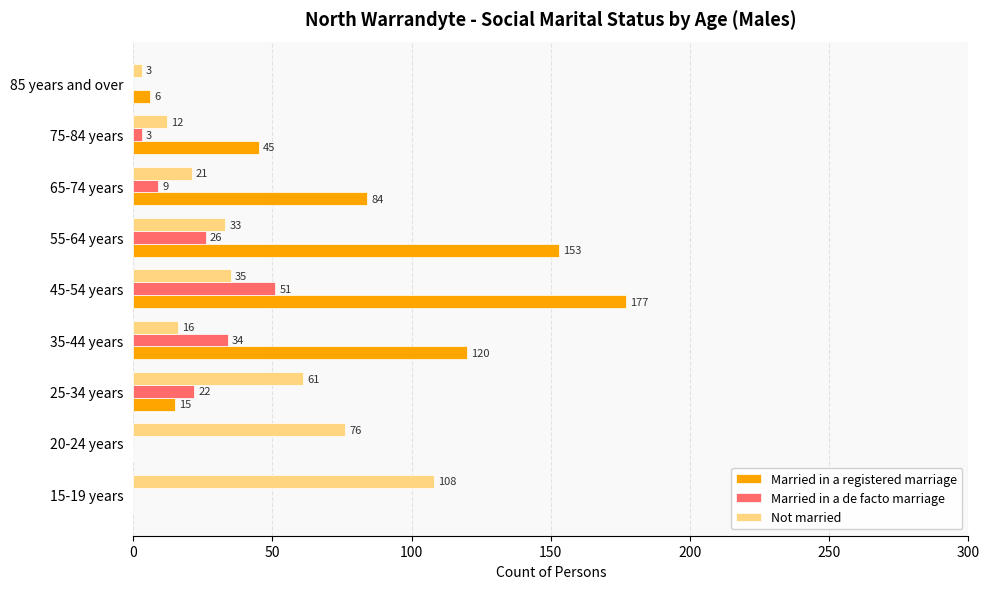

Between 25-34 years and 45-54 years, which series saw the biggest shift?

Married in a registered marriage